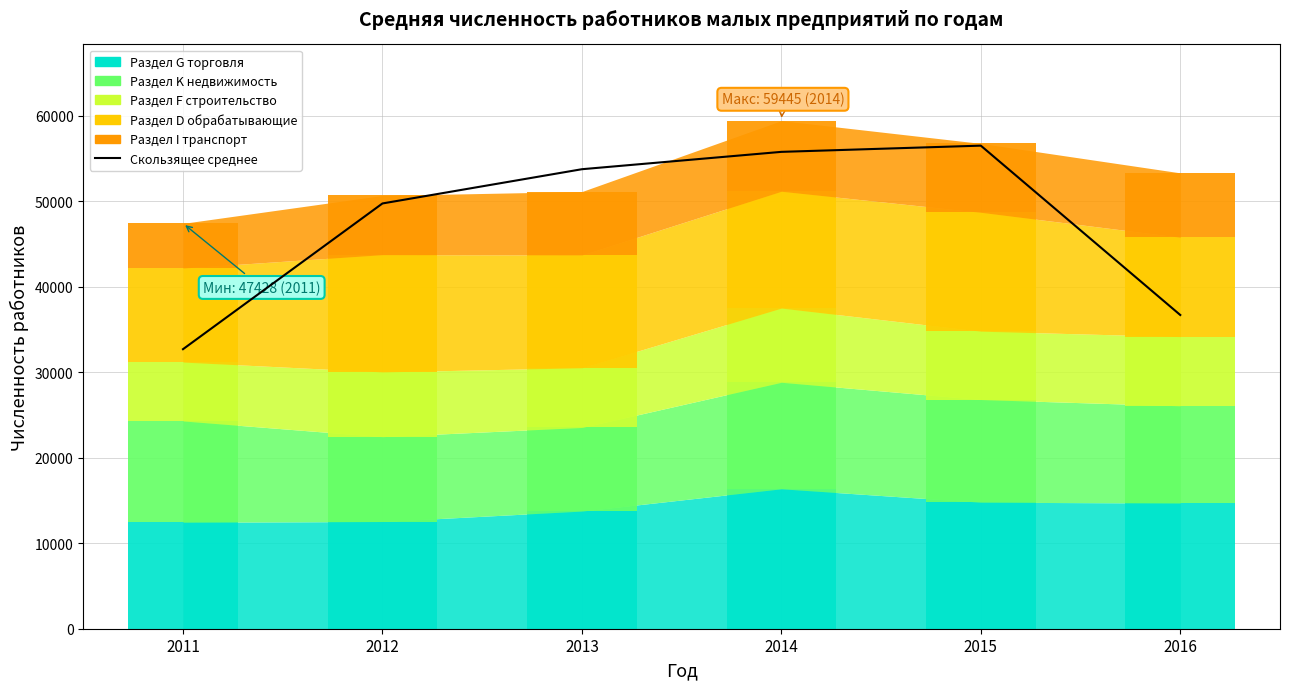

What is the smallest value displayed?

32707.1